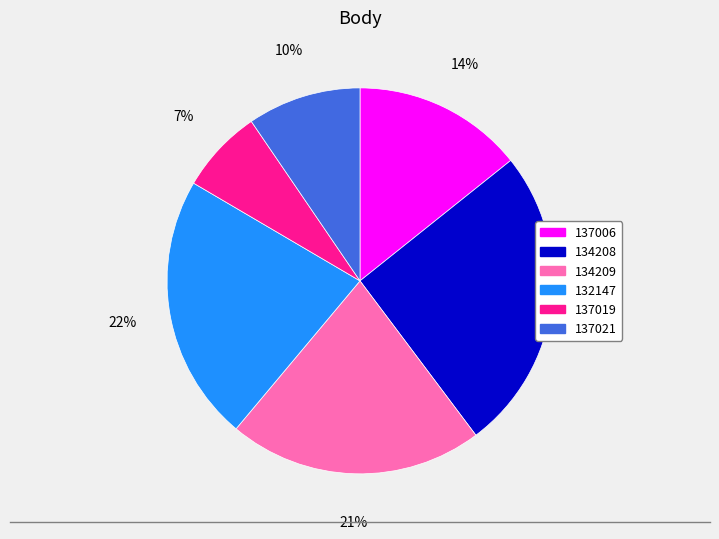

Which has a higher value, 137019 or 134208?

134208